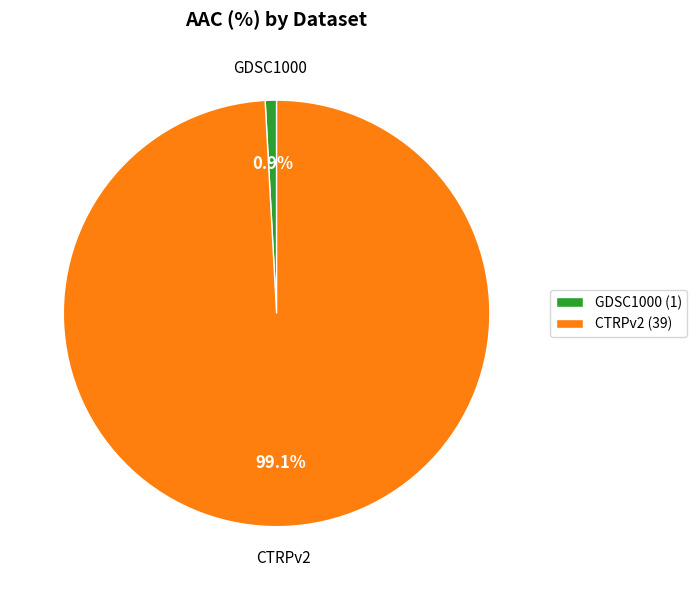

To the nearest percent, what is the difference between the largest and smallest slice percentages?

98%